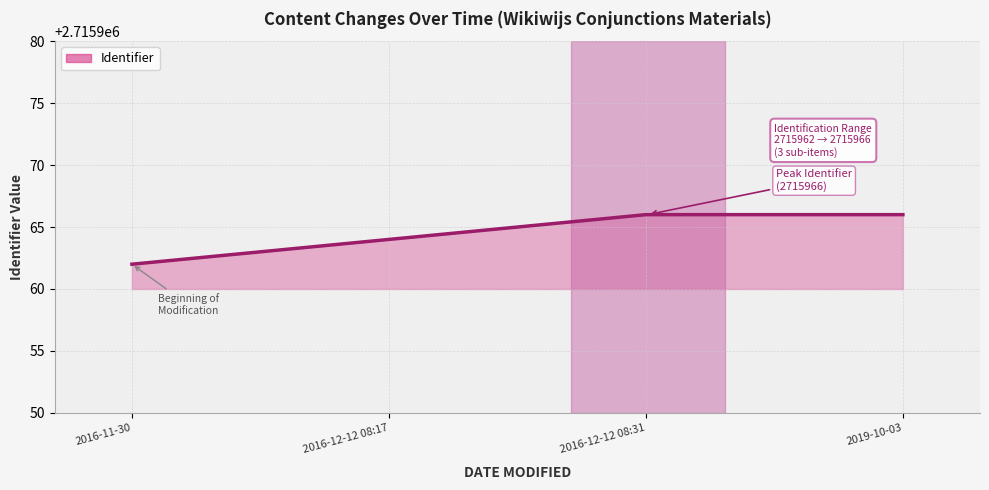

What is the maximum value shown in the chart?

2715966.0